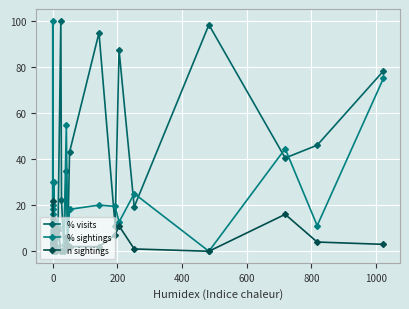

Which series has the largest total across all categories?

% visits